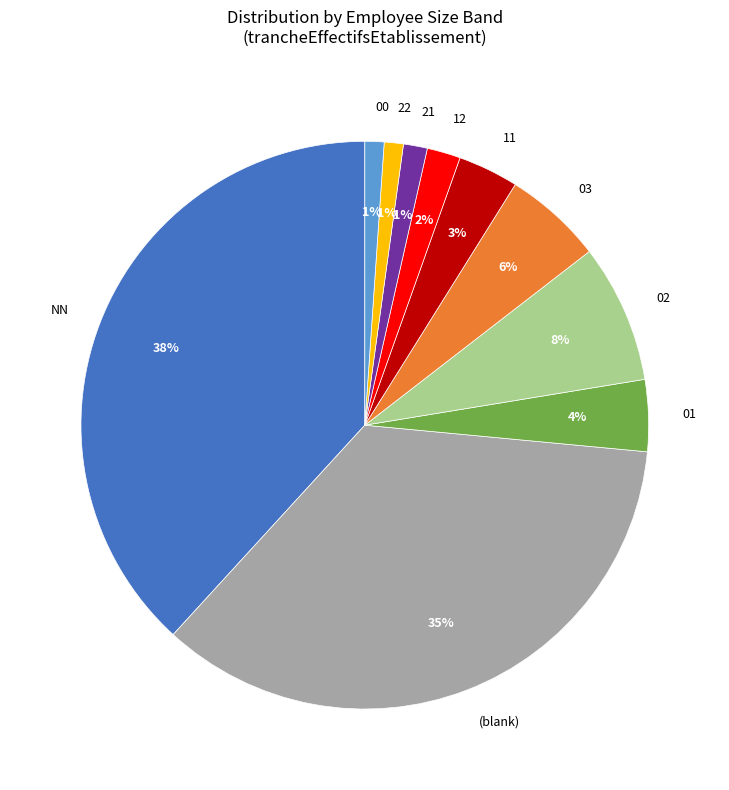

How many slices are in this pie chart?

10